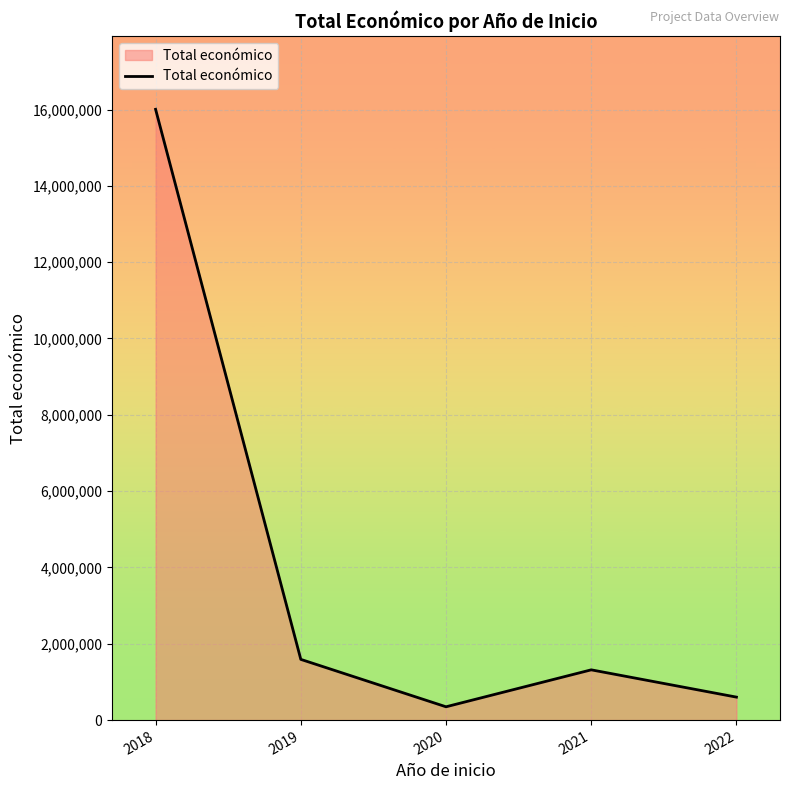

Rank the categories by value from lowest to highest.

2020, 2022, 2021, 2019, 2018